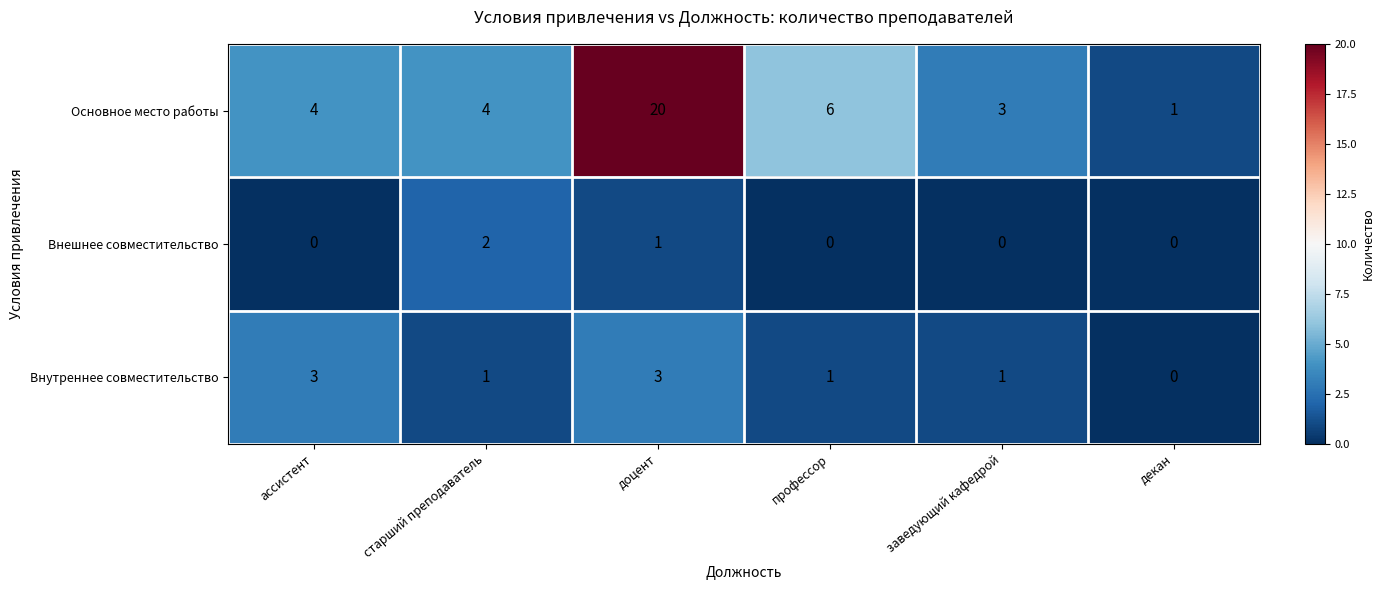

The value of Внешнее совместительство at ассистент is 1. True or false?

False